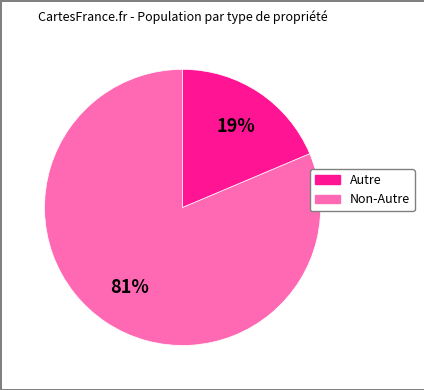

Does any single category account for the majority?

Yes